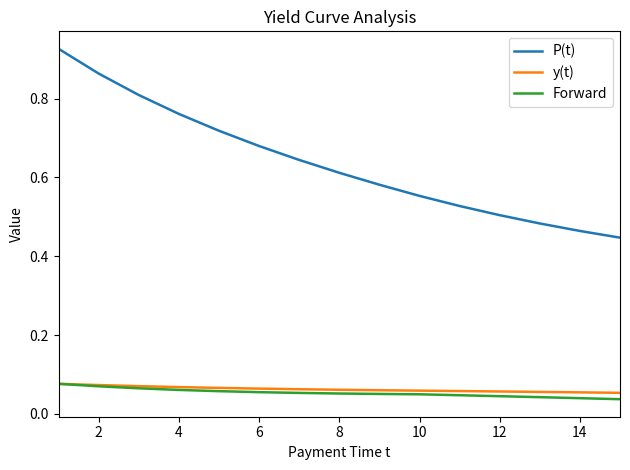

At how many categories does at least one series exceed 0?

15